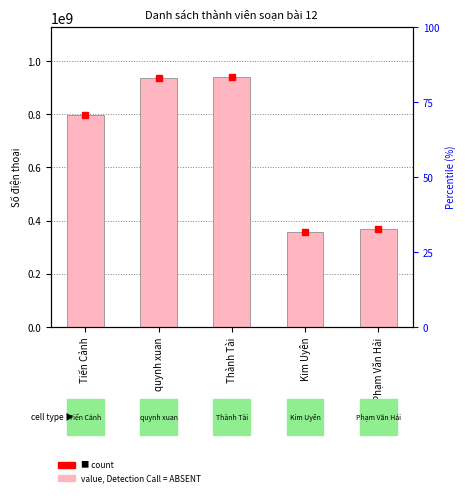

What is the sum of the values at Phạm Văn Hải and Thành Tài?

1307145261